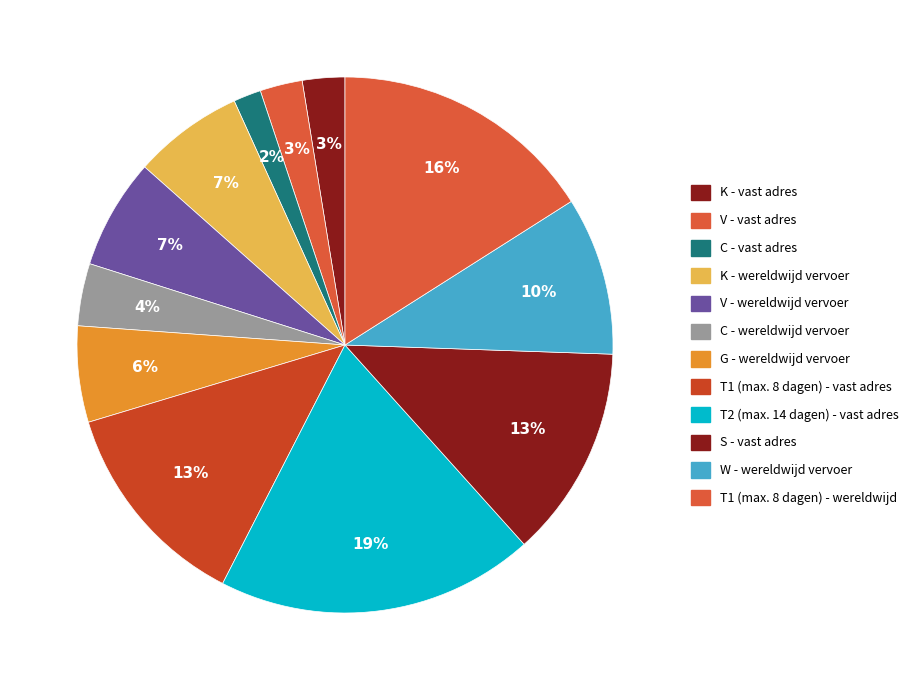

What is the largest slice in the pie chart?

T2 (max. 14 dagen) - vast adres